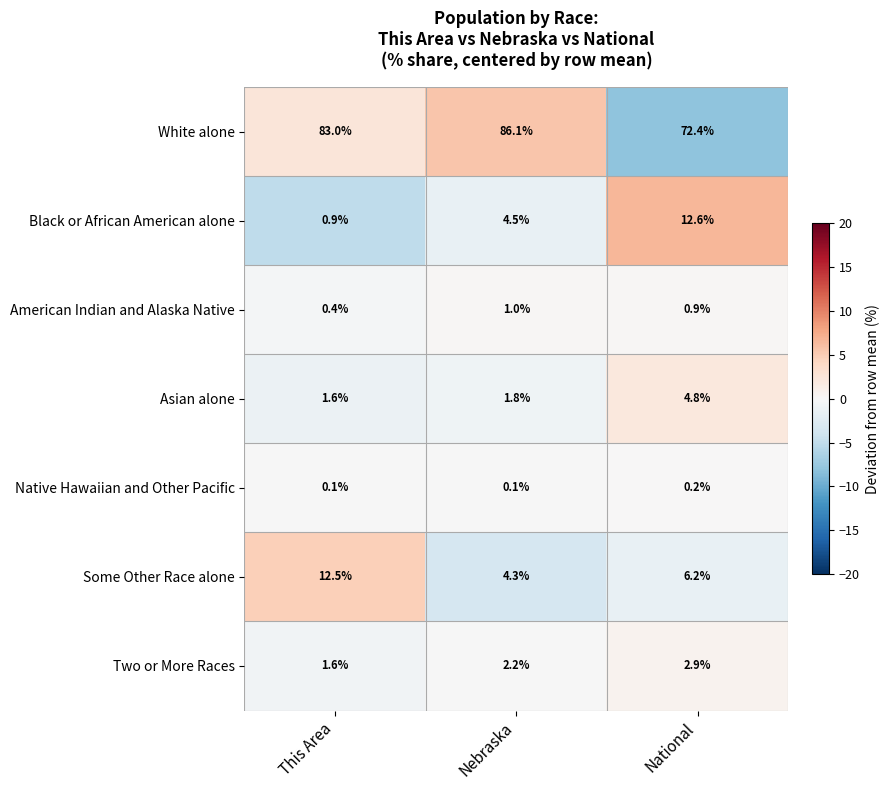

Reading left to right, extract all data points from this chart.

White alone: This Area=83.0	Nebraska=86.1	National=72.4
Black or African American alone: This Area=0.9	Nebraska=4.5	National=12.6
American Indian and Alaska Native: This Area=0.4	Nebraska=1.0	National=0.9
Asian alone: This Area=1.6	Nebraska=1.8	National=4.8
Native Hawaiian and Other Pacific: This Area=0.1	Nebraska=0.1	National=0.2
Some Other Race alone: This Area=12.5	Nebraska=4.3	National=6.2
Two or More Races: This Area=1.6	Nebraska=2.2	National=2.9